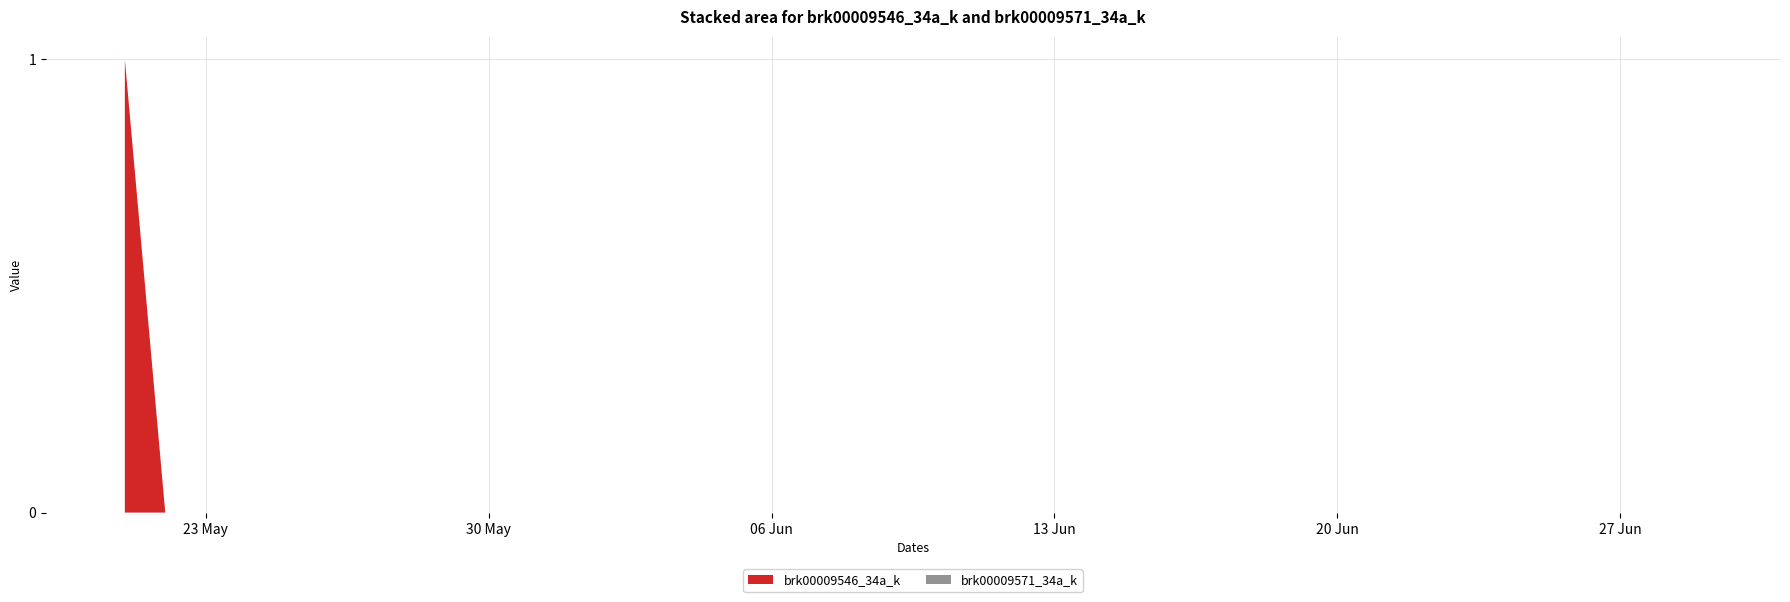

Reading left to right, extract all data points from this chart.

brk00009546_34a_k: 1	0	0	0	0	0	0	0	0	0	0	0	0	0	0	0	0	0	0	0	0	0	0	0	0	0	0	0	0	0	0	0	0	0	0	0	0	0	0	0
brk00009571_34a_k: 0	0	0	0	0	0	0	0	0	0	0	0	0	0	0	0	0	0	0	0	0	0	0	0	0	0	0	0	0	0	0	0	0	0	0	0	0	0	0	0